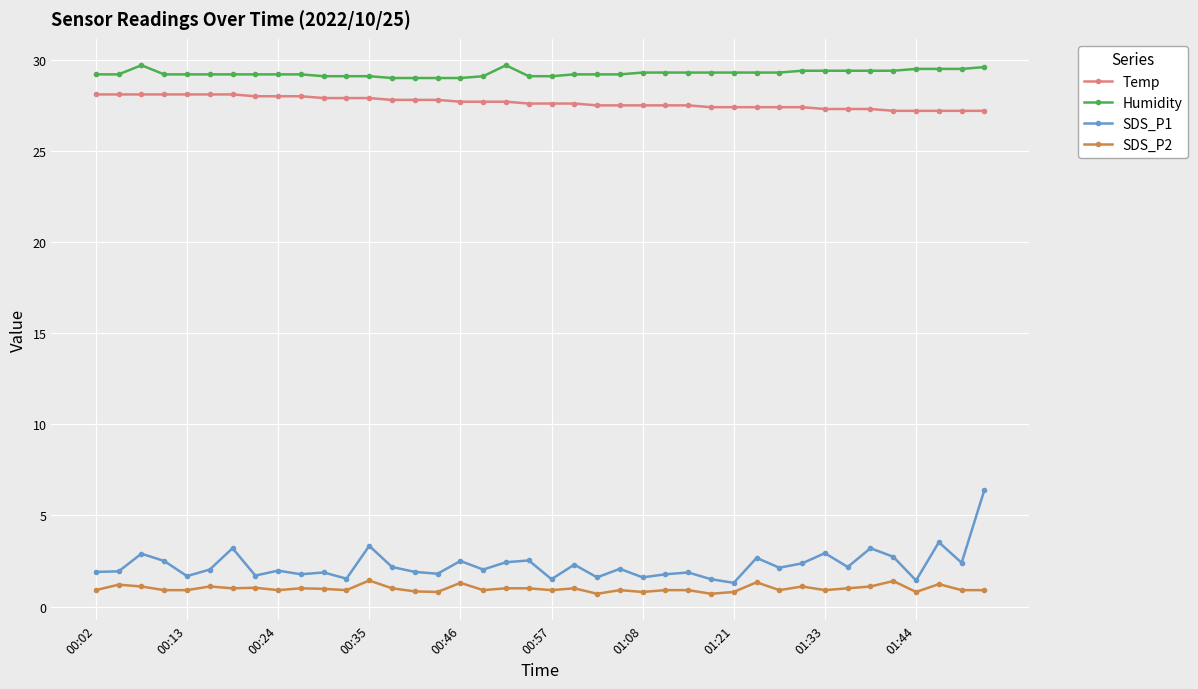

List the series in order of their peak value, lowest first.

SDS_P2, SDS_P1, Temp, Humidity